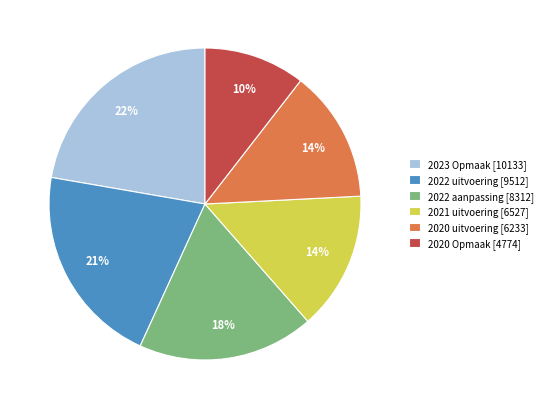

The 2021 uitvoering [6527] slice represents 14% of the pie. True or false?

True